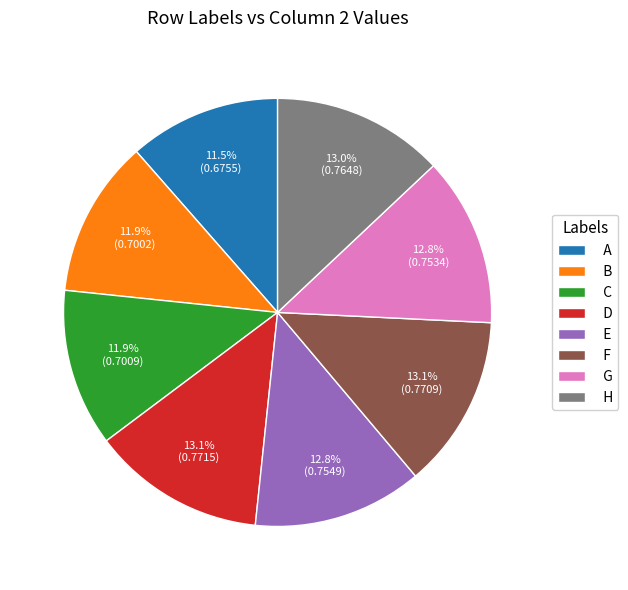

Which has a higher value, F or A?

F